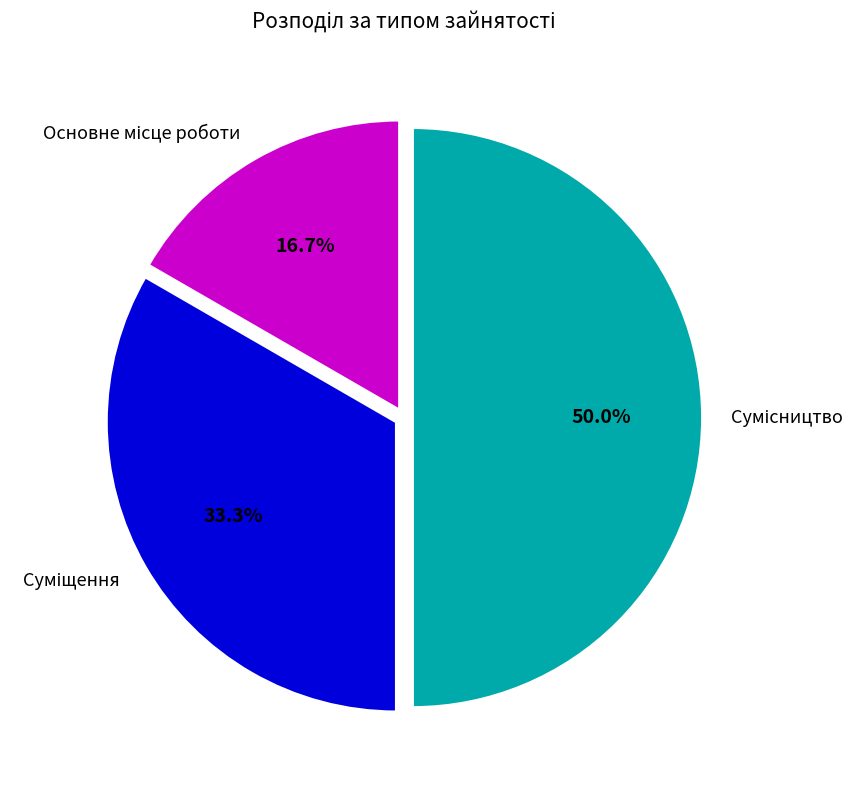

The Основне місце роботи slice represents 8% of the pie. True or false?

False